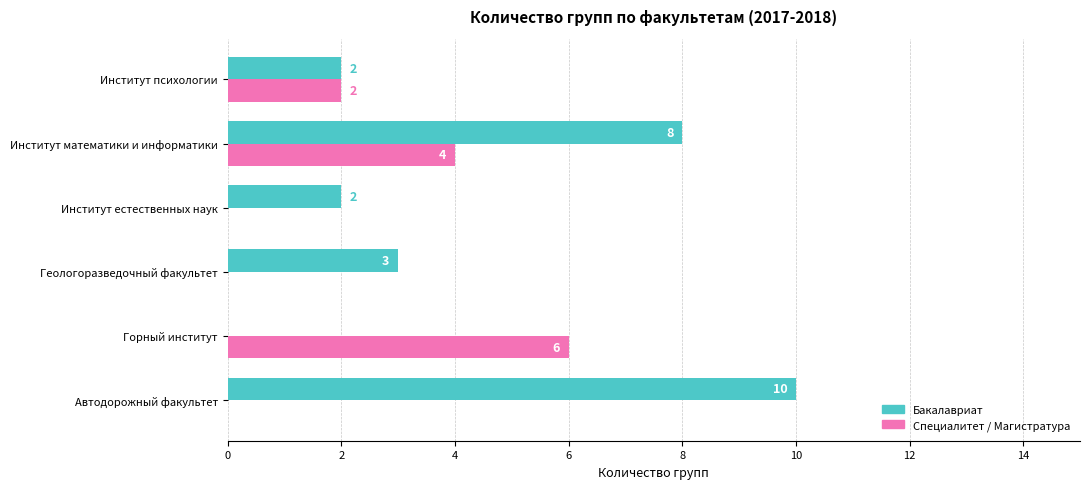

How many Бакалавриат values are between 2 and 8?

4